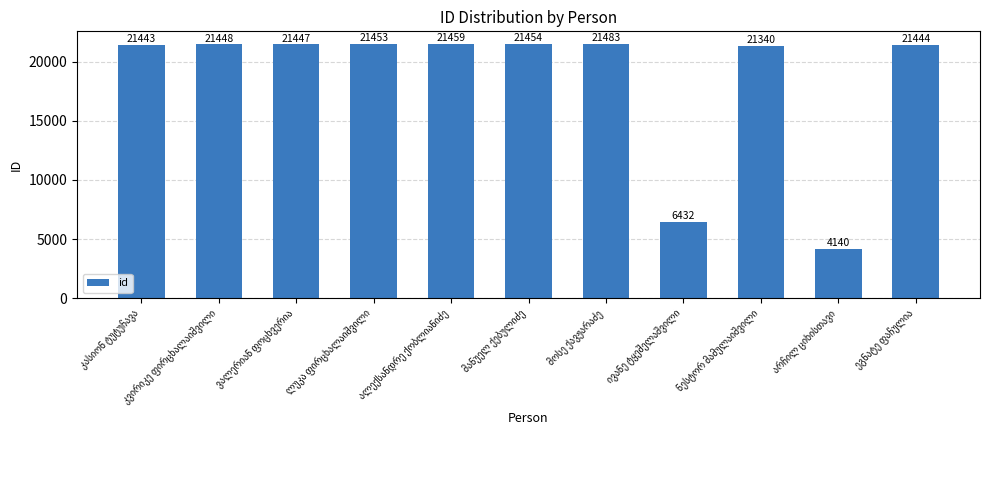

Reading left to right, extract all data points from this chart.

21443	21448	21447	21453	21459	21454	21483	6432	21340	4140	21444